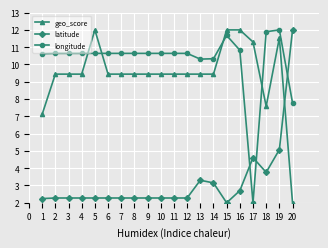

What is the value of the longitude point at the 6th from the left?

10.6